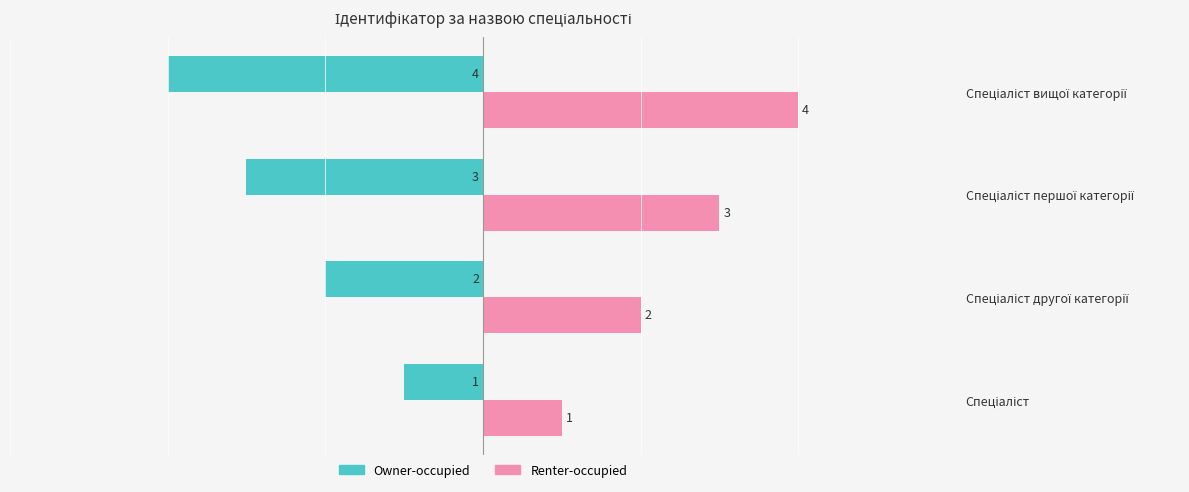

What is the difference between the maximum and minimum values in the Owner-occupied series?

3